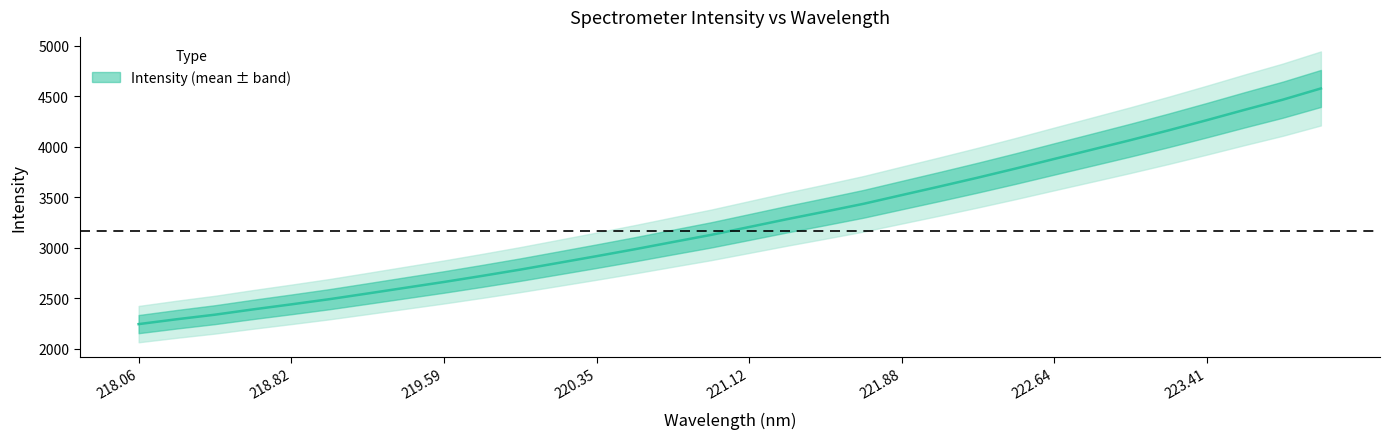

What is the smallest value displayed?

2246.1